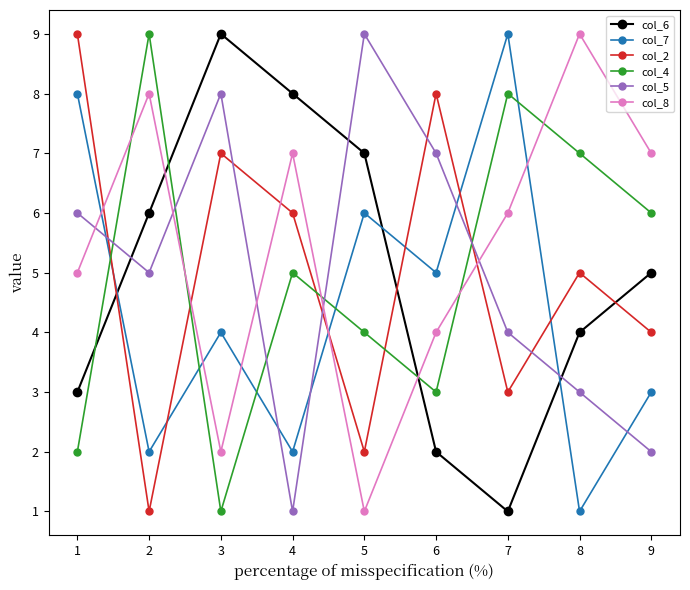

The value of col_4 at 5 is 7. True or false?

False